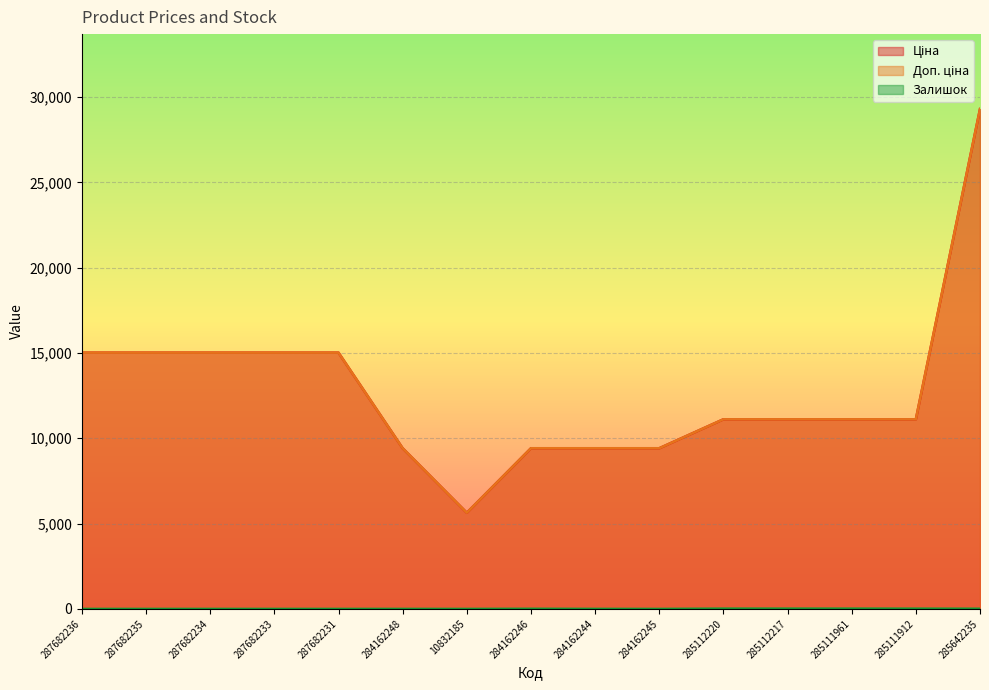

What is the value of the Залишок (line) point at the 12th from the left?

17.0